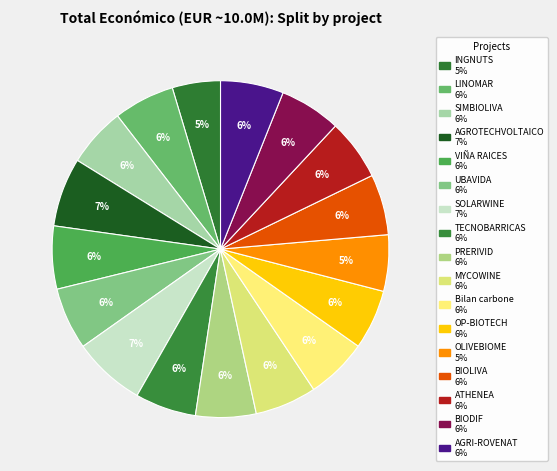

What is the smallest slice in the pie chart?

INGNUTS